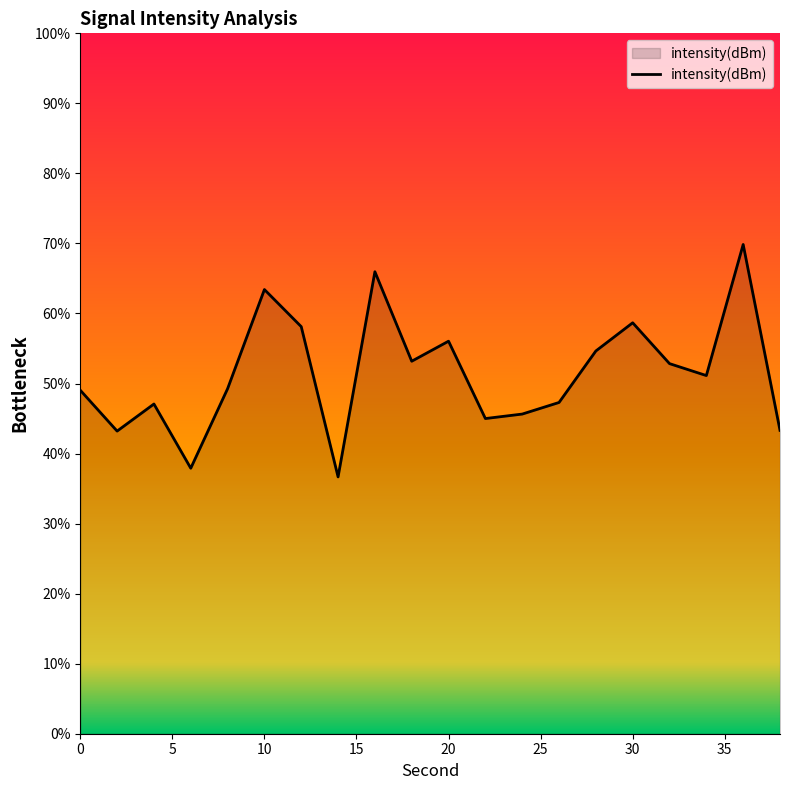

What is the greatest value displayed?

69.9